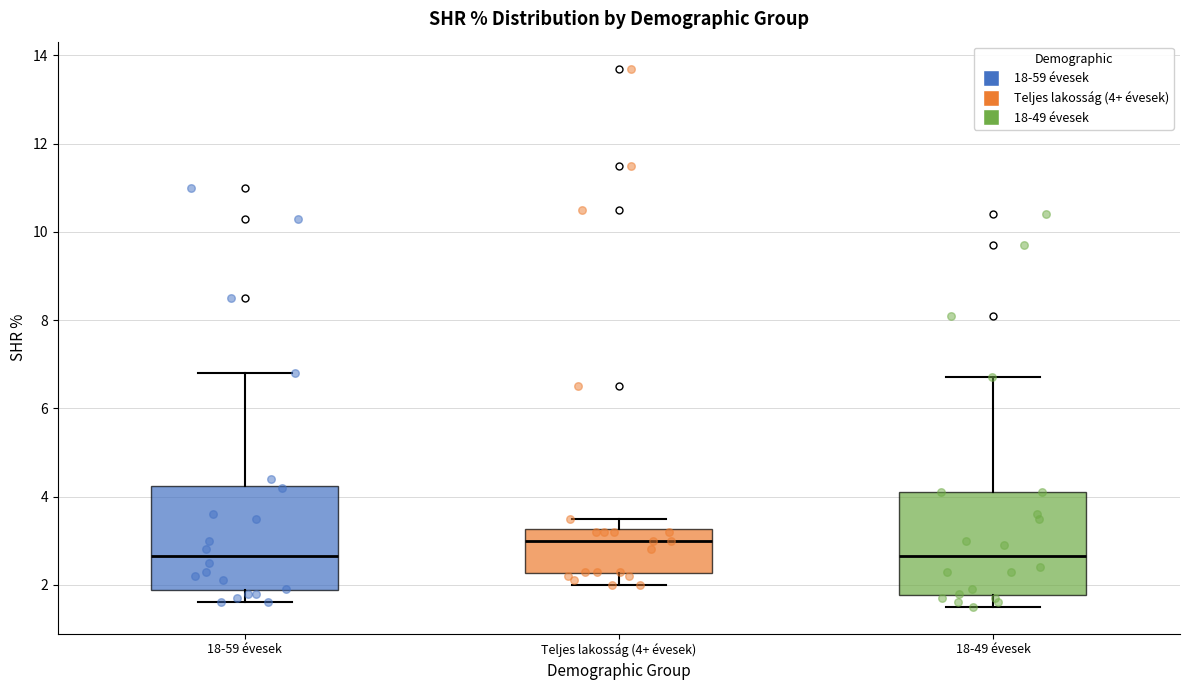

Reading left to right, transcribe this box plot: for each box, give where its median line is, the range the box spans, and where its two whiskers end, as read against the y-axis. The values are not printed on the chart, so give them approximately, as read against the axis.

18-59 évesek: median 2.6, box 1.8 to 4.2, whiskers 1.6 to 6.8
Teljes lakosság (4+ évesek): median 3.0, box 2.2 to 3.2, whiskers 2.0 to 3.6
18-49 évesek: median 2.6, box 1.8 to 4.2, whiskers 1.6 to 6.8